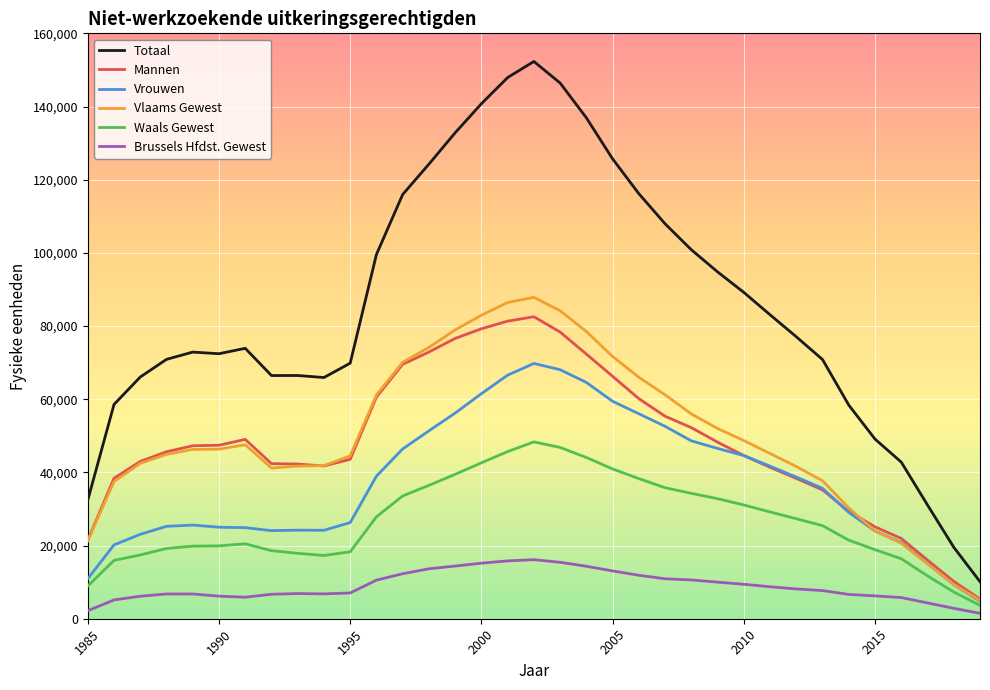

True or false: Brussels Hfdst. Gewest and Totaal intersect in this chart.

False